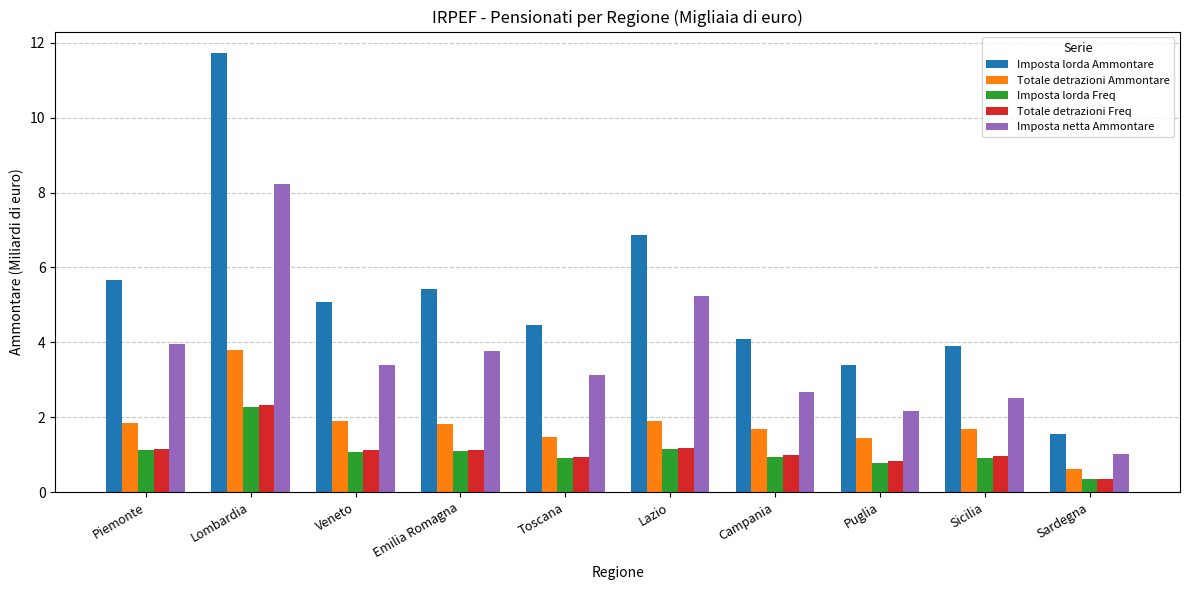

What is the label of the 1st bar from the left?

Piemonte